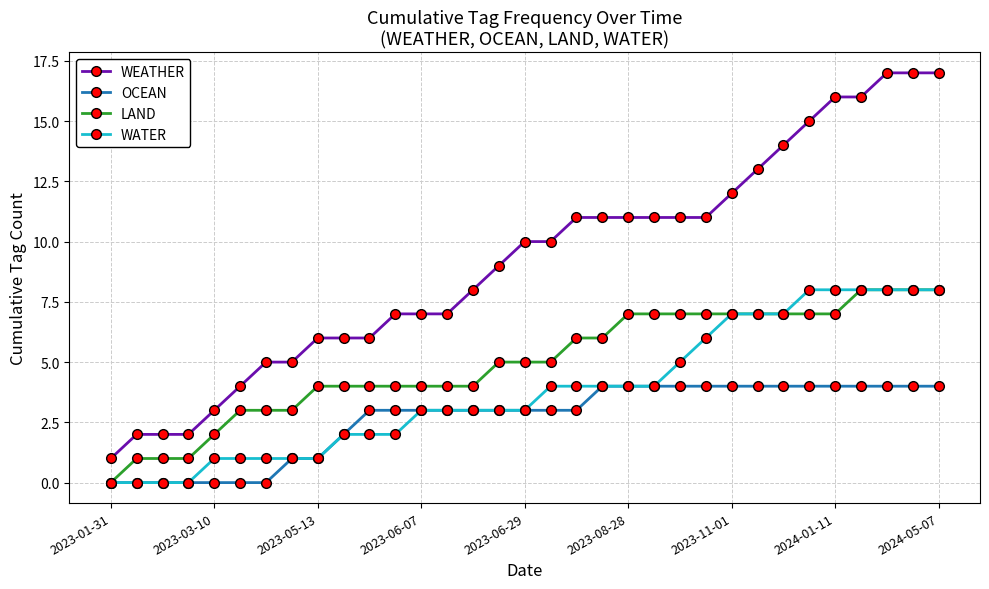

True or false: WEATHER and OCEAN intersect in this chart.

False